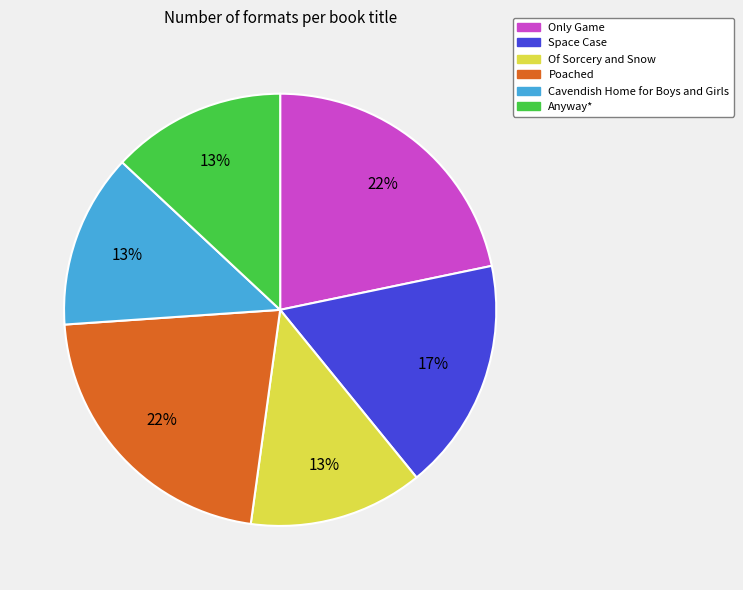

Do Of Sorcery and Snow and Cavendish Home for Boys and Girls together represent more than half of the pie?

No